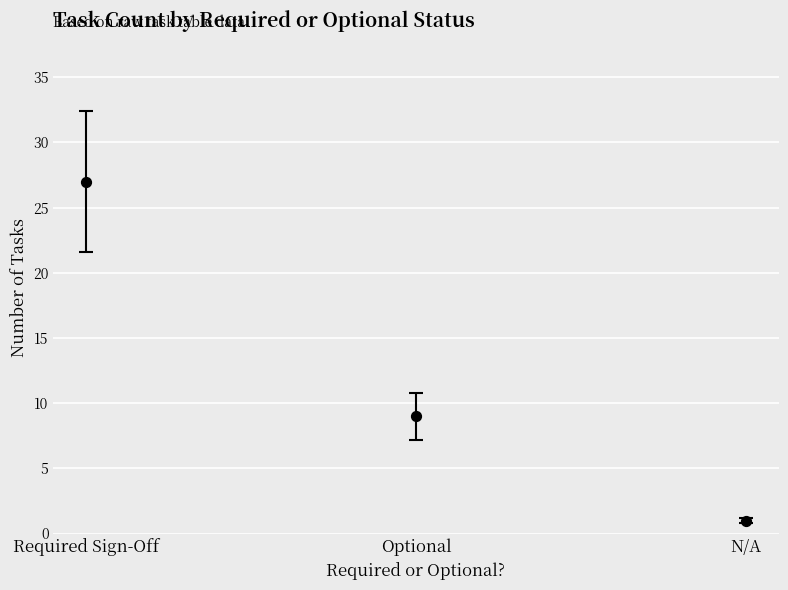

What Y value in the scatter plot is closest to 14?

9